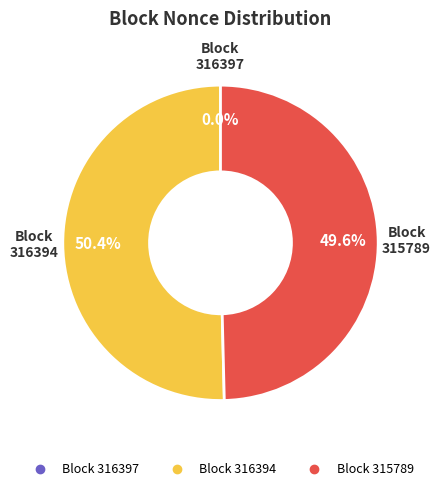

Is there any slice that represents more than half of the pie?

Yes